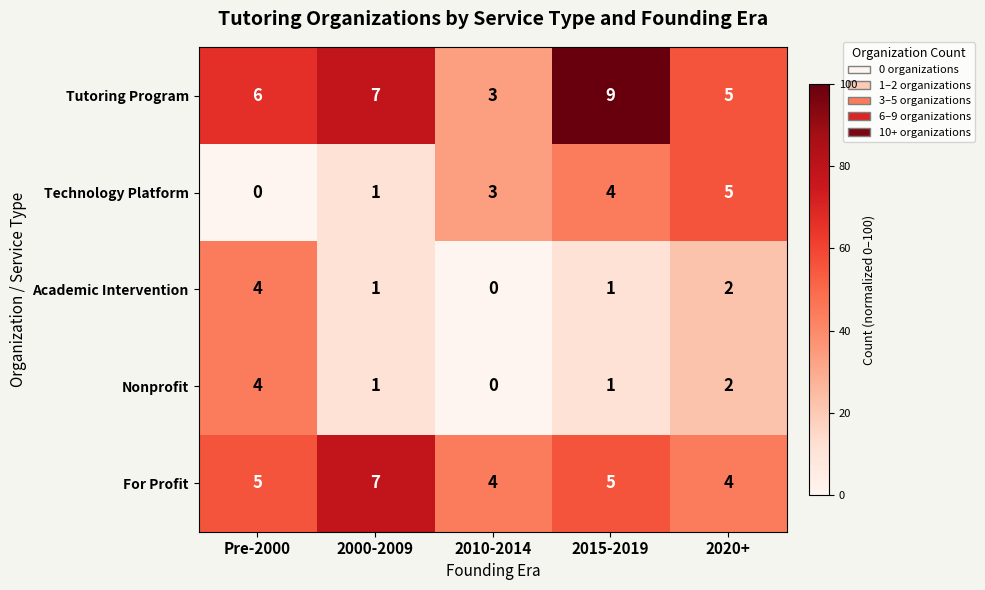

What is the approximate value of Technology Platform at 2010-2014?

3